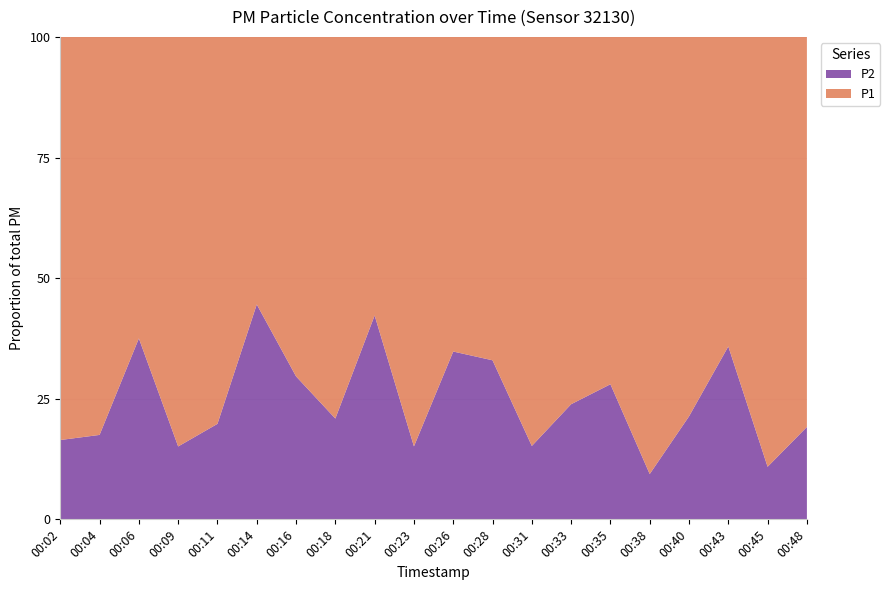

Reading left to right, list all the values displayed in this chart.

P1: 00:02=4.3	00:04=5.0	00:06=1.7	00:09=6.1	00:11=3.9	00:14=1.3	00:16=1.9	00:18=3.0	00:21=0.8	00:23=6.6	00:26=1.5	00:28=1.8	00:31=6.3	00:33=3.4	00:35=2.7	00:38=7.7	00:40=2.6	00:43=1.9	00:45=6.3	00:48=3.8
P2: 00:02=0.8	00:04=1.1	00:06=1.0	00:09=1.1	00:11=0.9	00:14=1.0	00:16=0.8	00:18=0.8	00:21=0.6	00:23=1.2	00:26=0.8	00:28=0.9	00:31=1.1	00:33=1.1	00:35=1.1	00:38=0.8	00:40=0.7	00:43=1.1	00:45=0.8	00:48=0.9